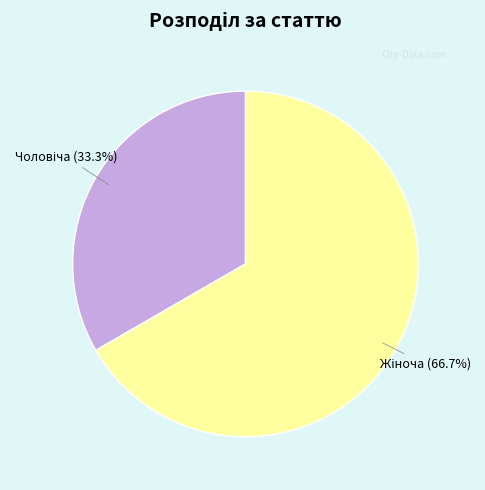

Is there a majority slice in this chart?

Yes